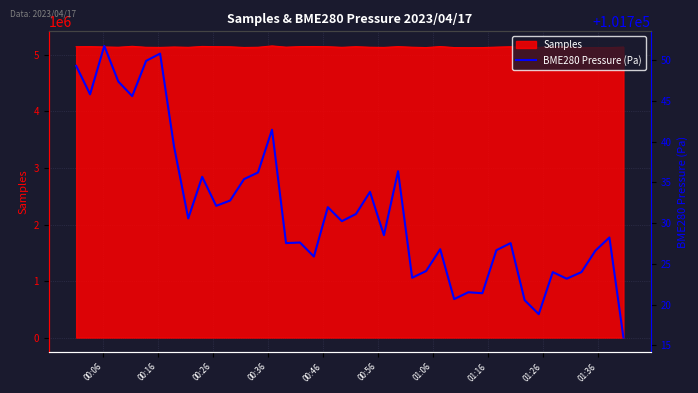

What is the highest value of the Samples series?

5158894